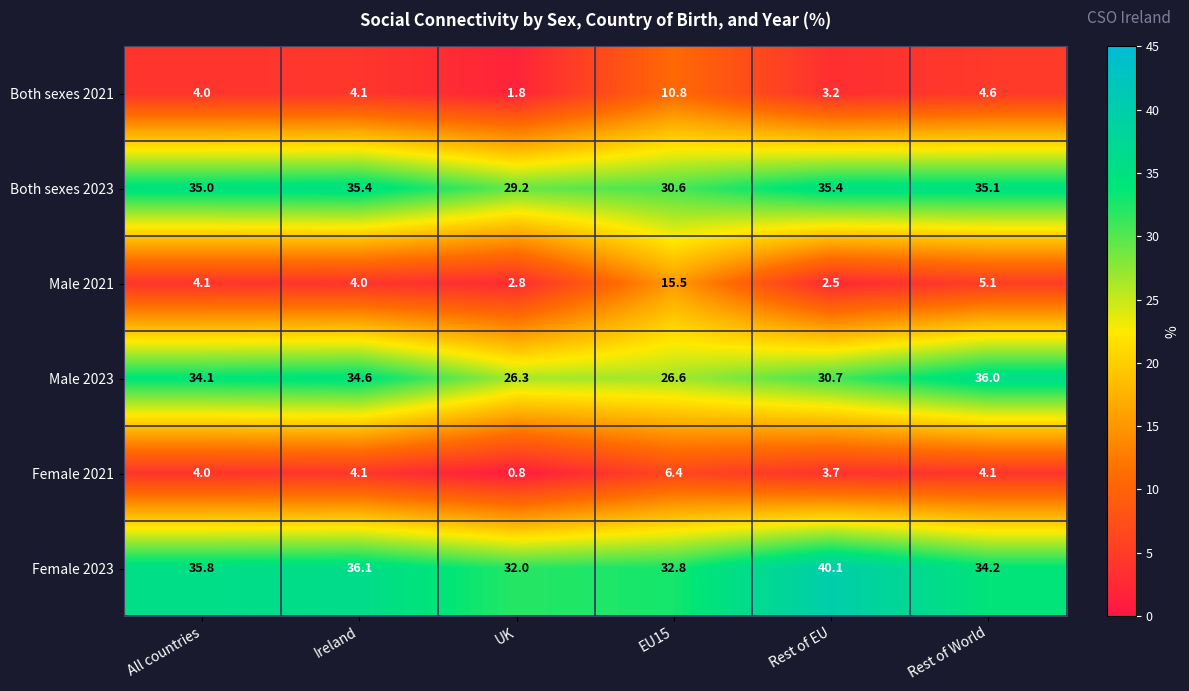

What is the sum of all Male 2023 values?

188.3